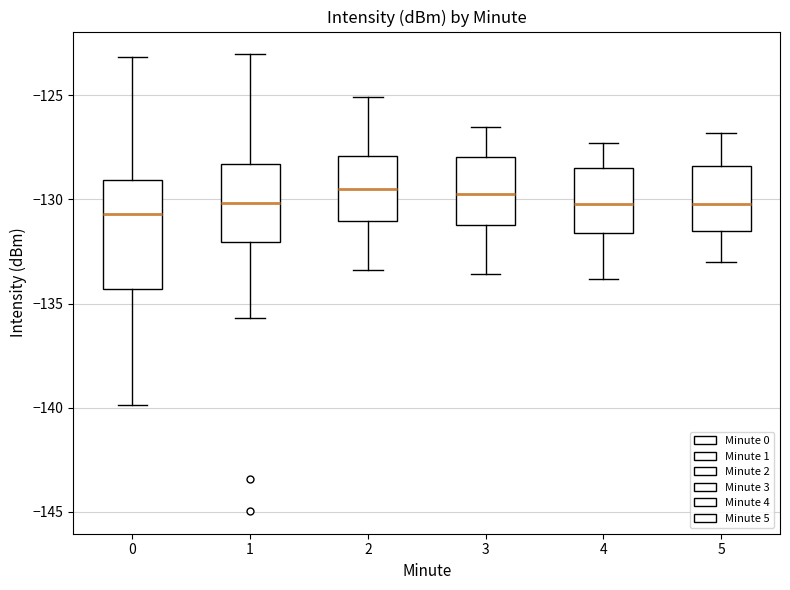

Reading left to right, transcribe this box plot: for each box, give where its median line is, the range the box spans, and where its two whiskers end, as read against the y-axis. The values are not printed on the chart, so give them approximately, as read against the axis.

0: median -130.5, box -134.5 to -129.0, whiskers -140.0 to -123.0
1: median -130.0, box -132.0 to -128.5, whiskers -135.5 to -123.0
2: median -129.5, box -131.0 to -128.0, whiskers -133.5 to -125.0
3: median -129.5, box -131.0 to -128.0, whiskers -133.5 to -126.5
4: median -130.0, box -131.5 to -128.5, whiskers -134.0 to -127.5
5: median -130.0, box -131.5 to -128.5, whiskers -133.0 to -127.0